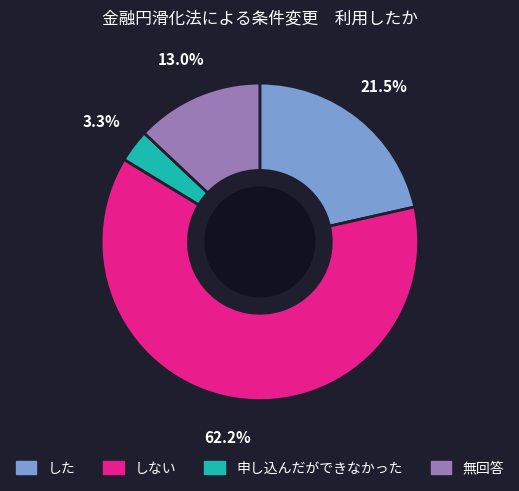

What is the majority slice?

しない